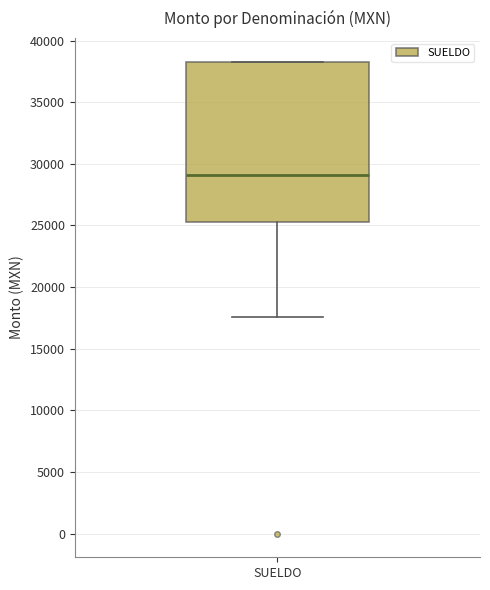

Transcribe this box plot: give where the median line is, the range the box spans, and where the two whiskers end, as read against the y-axis. The values are not printed on the chart, so give them approximately, as read against the axis.

median 29000, box 25500 to 38500, whiskers 17500 to 38500